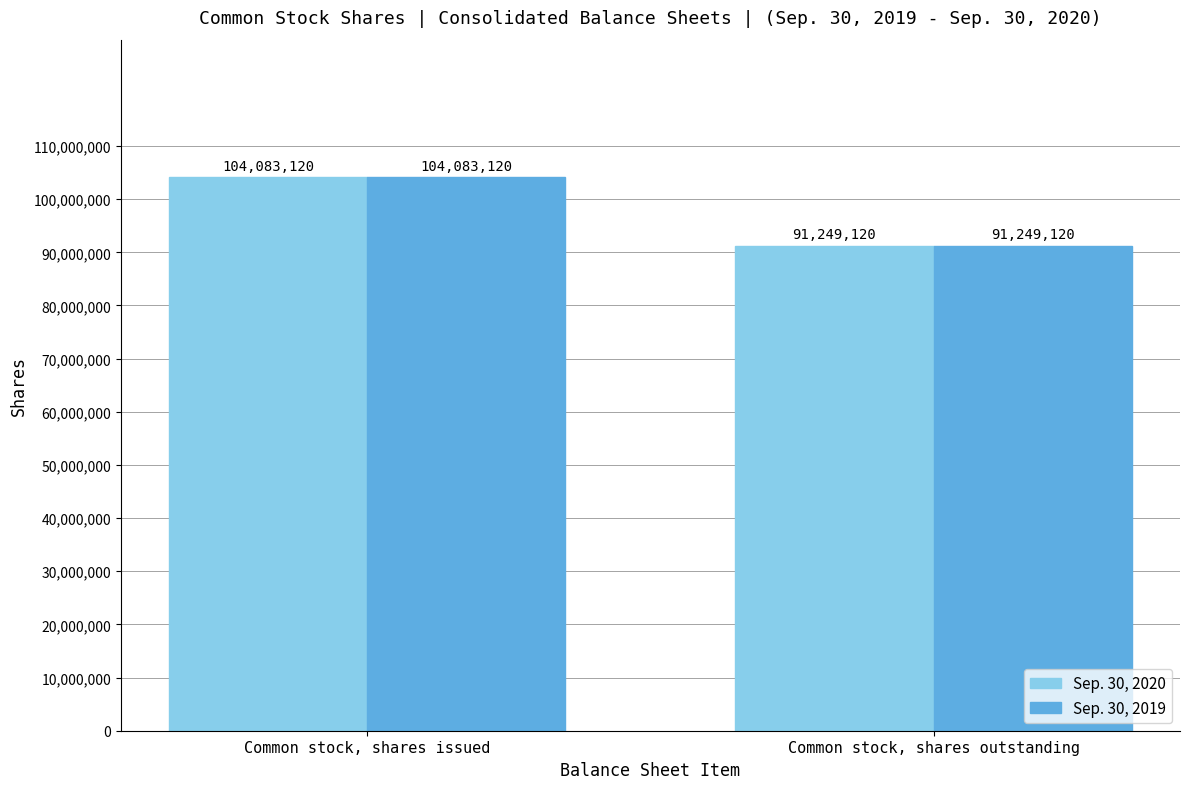

What is the difference between the Sep. 30, 2020 values at Common stock, shares outstanding and Common stock, shares issued?

12834000